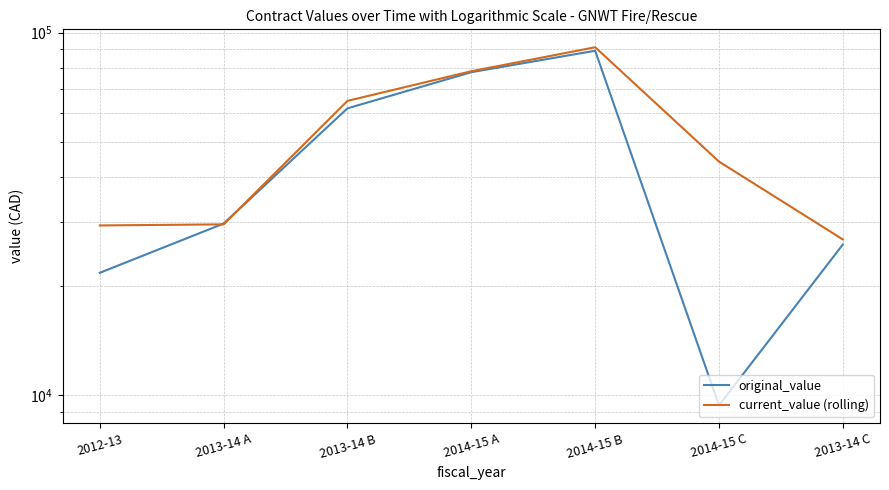

What are all the series names shown in the legend?

original_value, current_value (rolling)